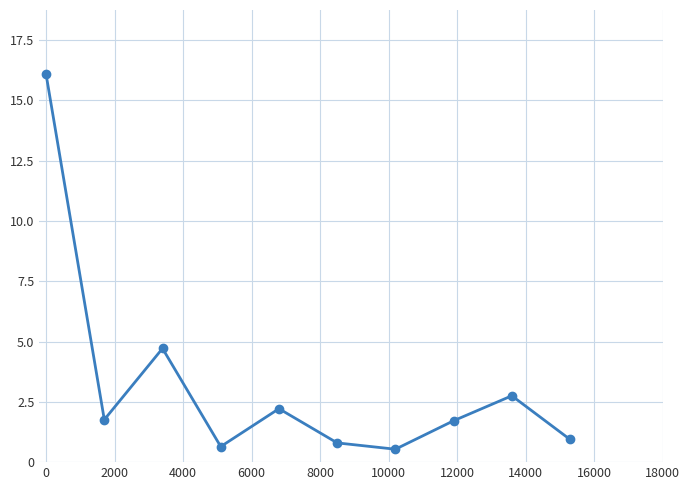

Is this an area chart (filled region under the line)?

No